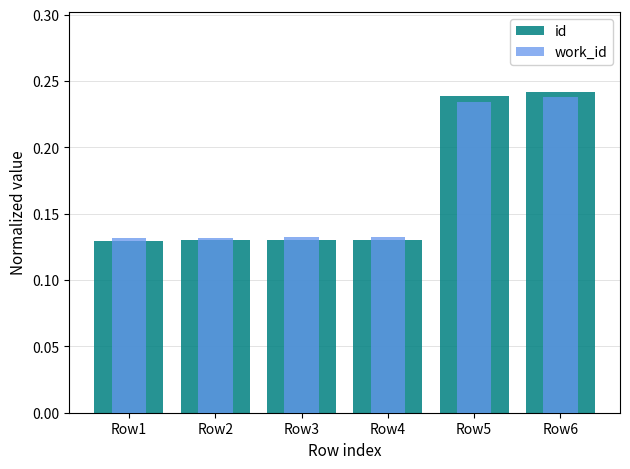

At which category is the sum across all series the highest?

Row6